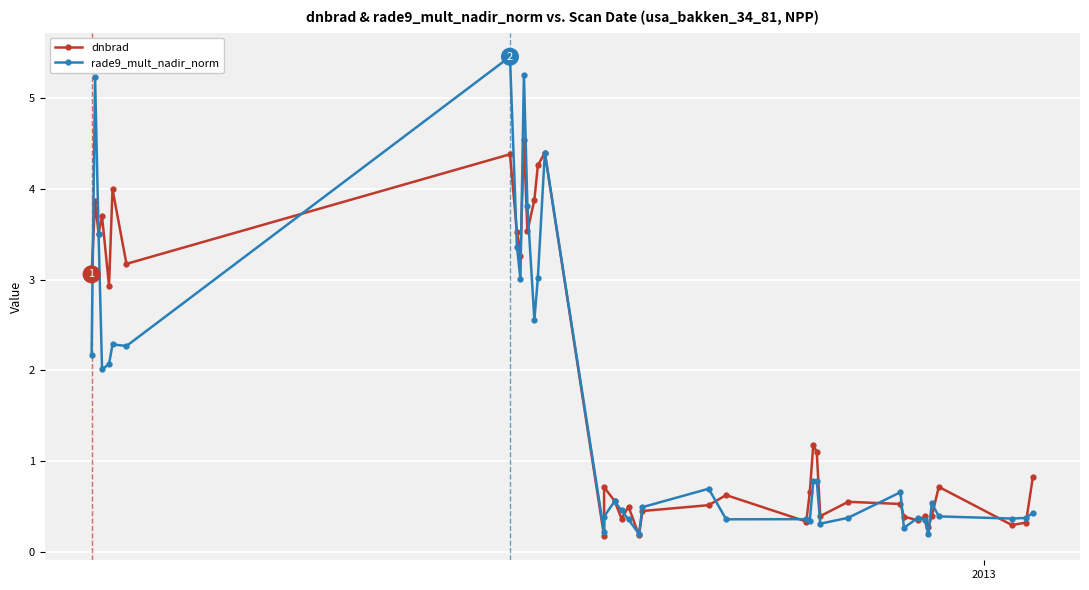

How many distinct data groups are displayed?

2